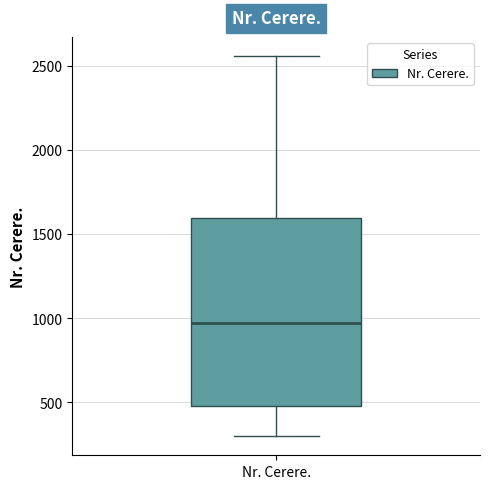

Transcribe this box plot: give where the median line is, the range the box spans, and where the two whiskers end, as read against the y-axis. The values are not printed on the chart, so give them approximately, as read against the axis.

median 950, box 500 to 1600, whiskers 300 to 2550